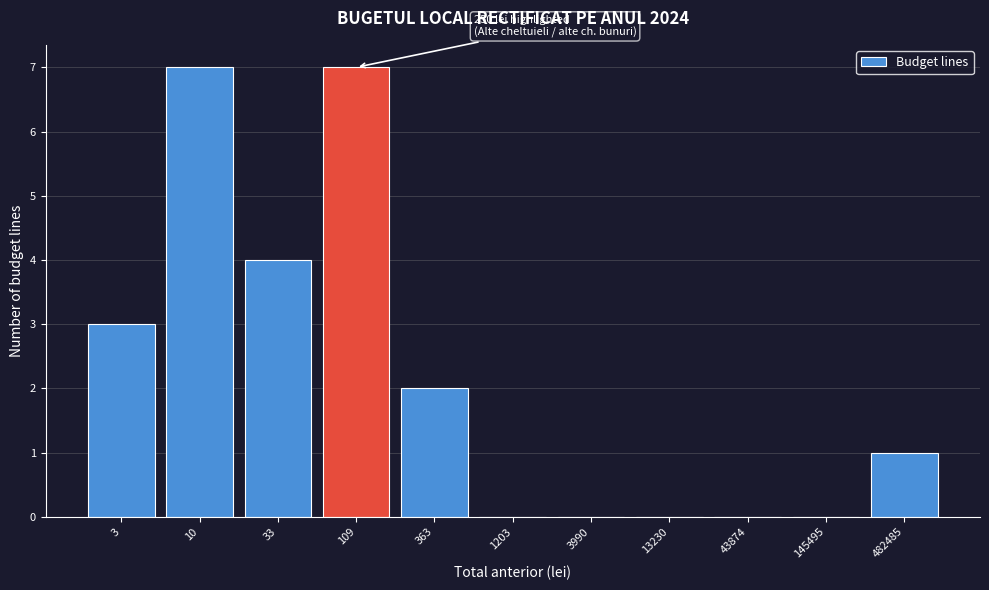

Reading right to left, what are all the values shown in this chart?

482485=1	145495=0	43874=0	13230=0	3990=0	1203=0	363=2	109=7	33=4	10=7	3=3